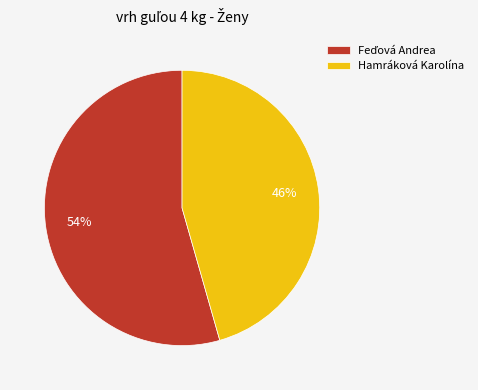

To the nearest percent, what percentage of the pie is Hamráková Karolína?

46%